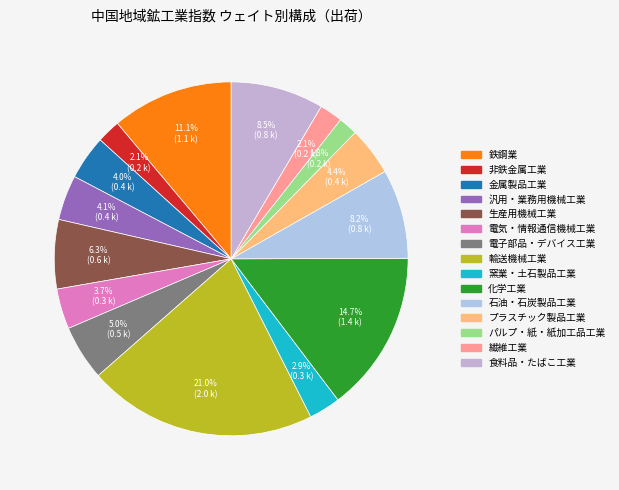

How many slices are in this pie chart?

15